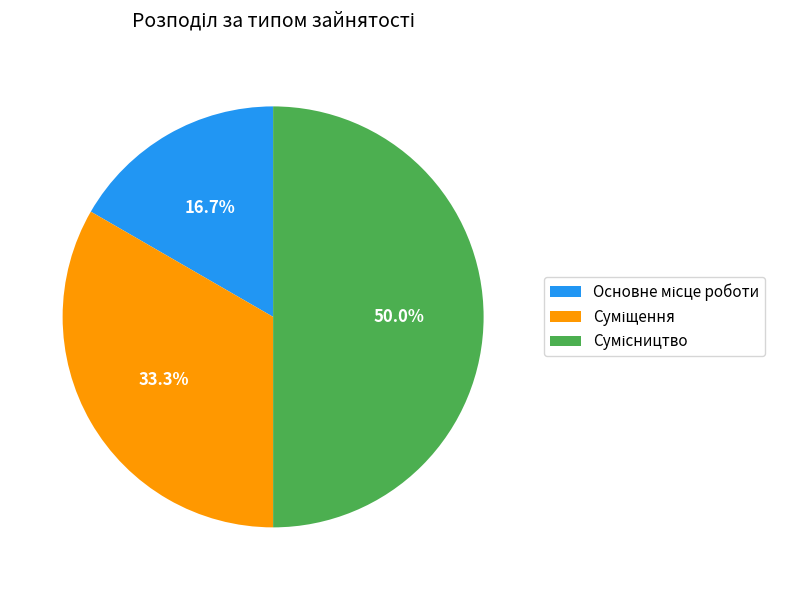

To the nearest percent, what percentage of the pie is Сумісництво?

50%